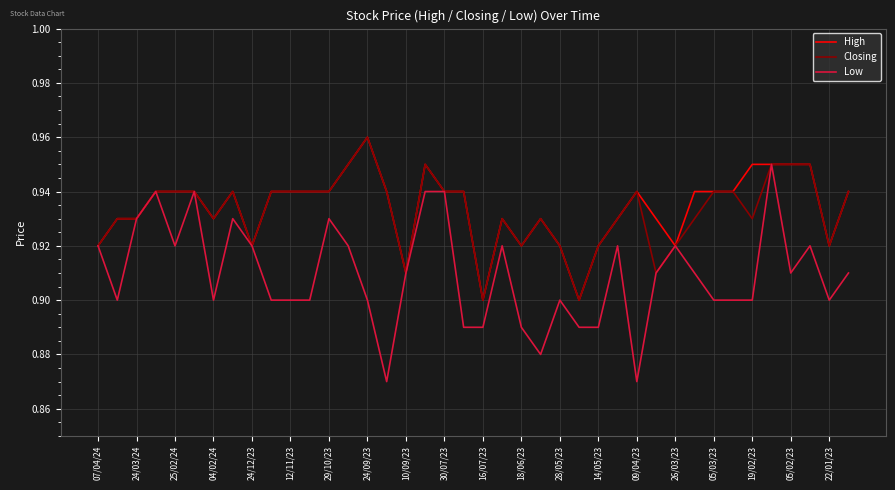

Which series has the largest range (max minus min)?

Low